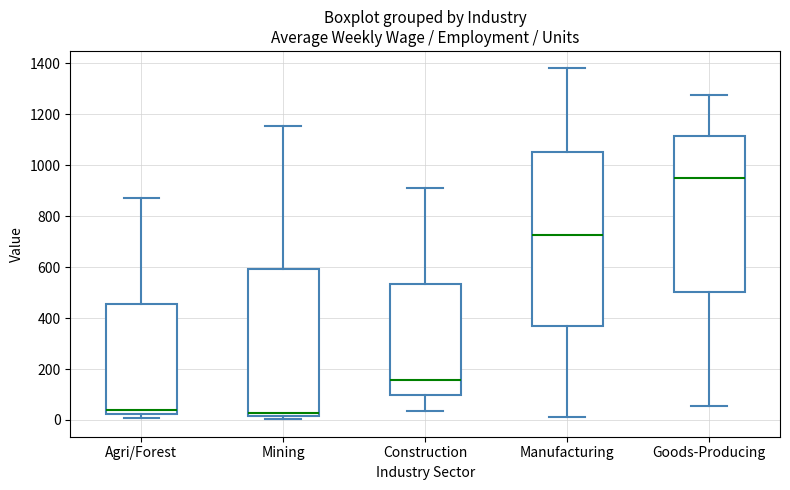

Reading left to right, read every box against the y-axis: the position of its median line, the range the box covers, and the ends of its whiskers. The values are not printed on the chart, so give them approximately, as read against the axis.

Agri/Forest: median 40, box 20 to 460, whiskers 0 to 880
Mining: median 20 (just above the box's lower edge), box 20 to 600, whiskers 0 to 1160
Construction: median 160, box 100 to 540, whiskers 40 to 900
Manufacturing: median 720, box 360 to 1060, whiskers 20 to 1380
Goods-Producing: median 960, box 500 to 1120, whiskers 60 to 1280